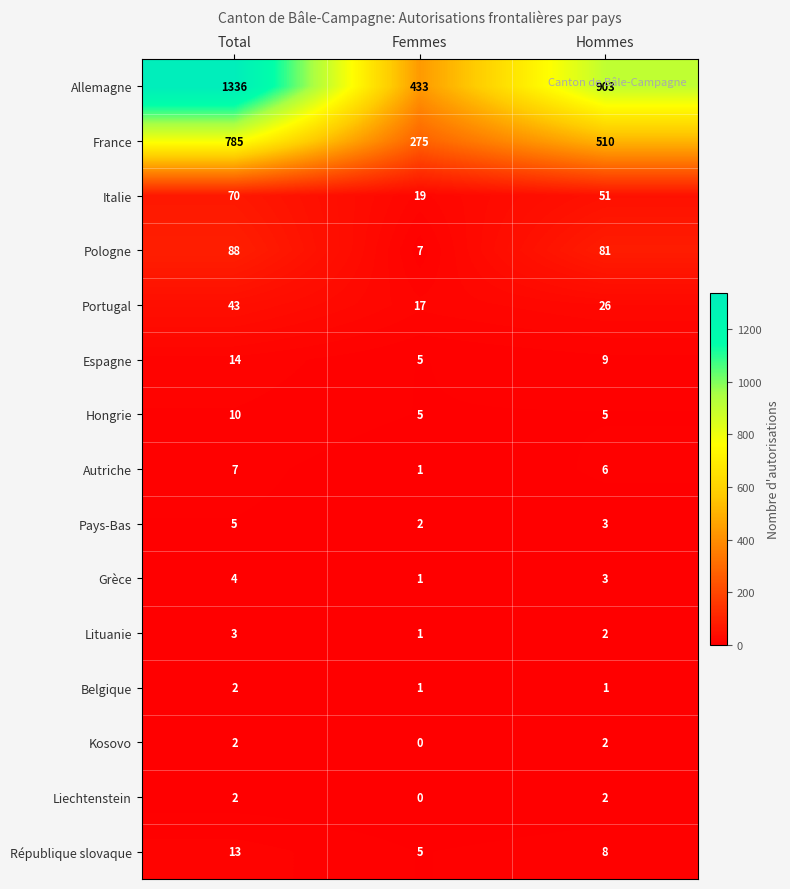

What is the average value of the Espagne series?

9